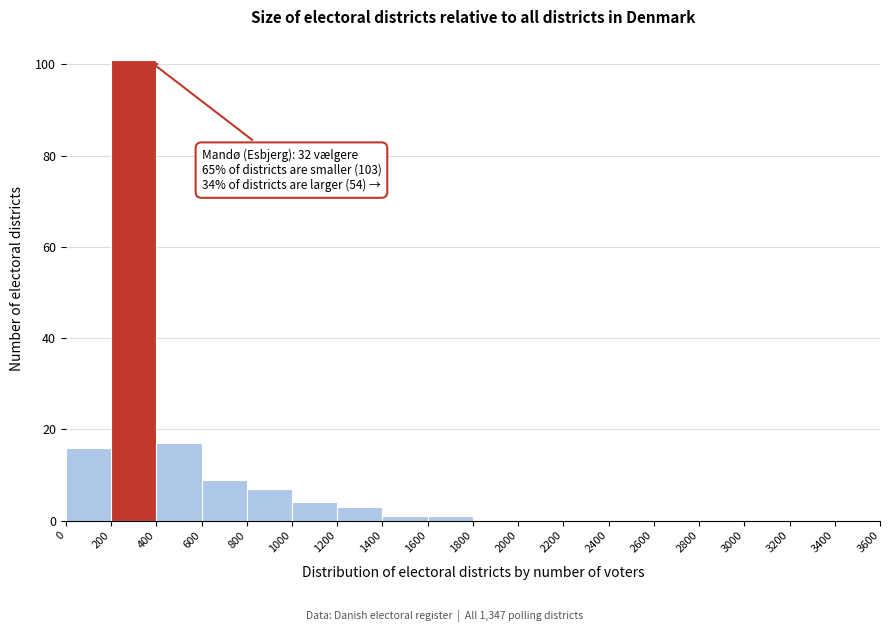

Over which range of the x-axis is the bar tallest?

200 to 400